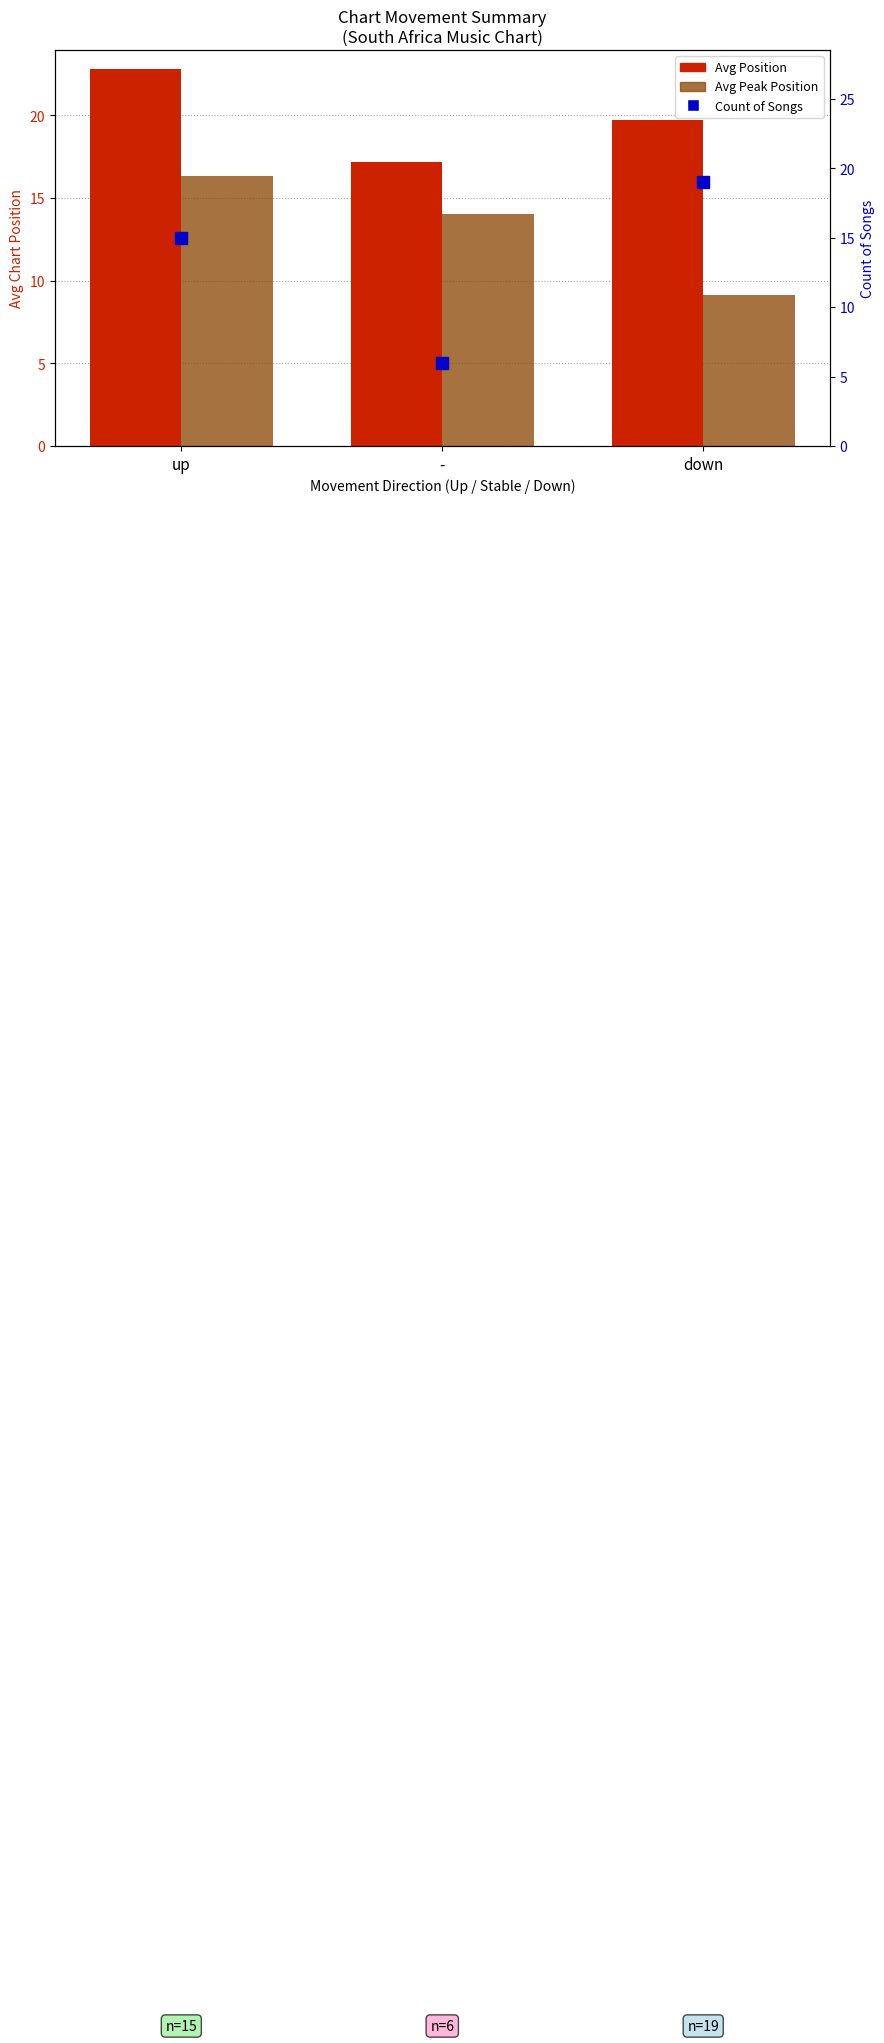

Which series contains the highest Y value?

Avg Position